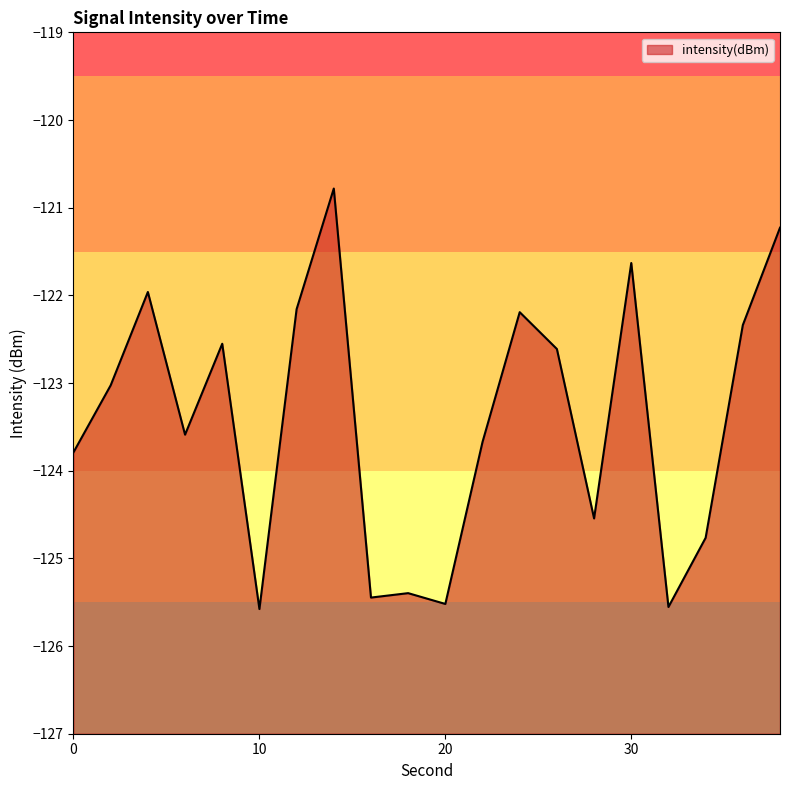

What is the sum of all values?

-2468.3